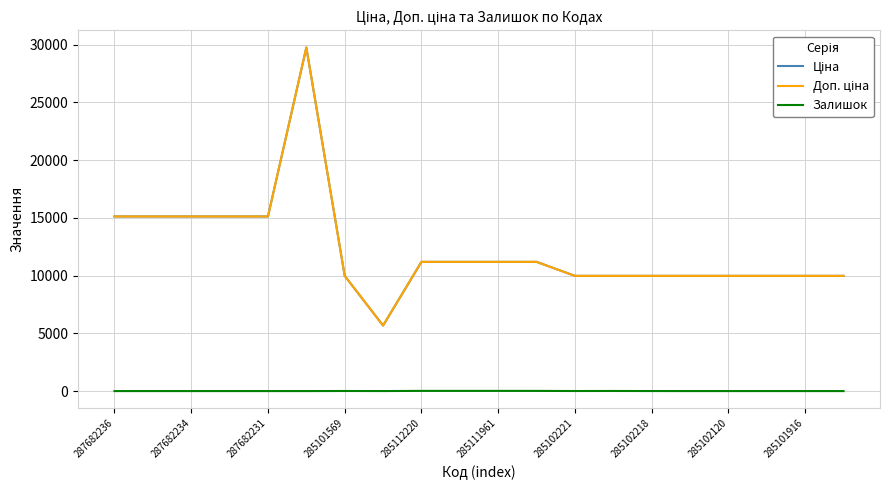

Is this an area chart (filled region under the line)?

No